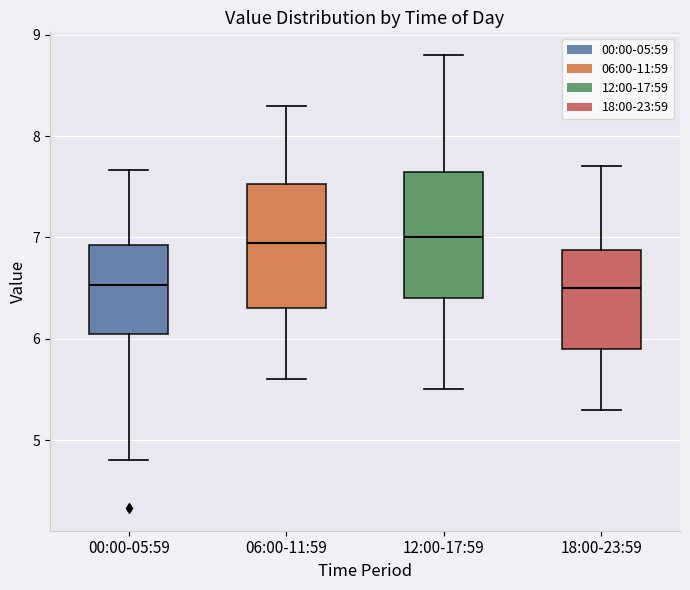

Reading left to right, read every box against the y-axis: the position of its median line, the range the box covers, and the ends of its whiskers. The values are not printed on the chart, so give them approximately, as read against the axis.

00:00-05:59: median 6.5, box 6.1 to 6.9, whiskers 4.8 to 7.7
06:00-11:59: median 7.0, box 6.3 to 7.5, whiskers 5.6 to 8.3
12:00-17:59: median 7.0, box 6.4 to 7.7, whiskers 5.5 to 8.8
18:00-23:59: median 6.5, box 5.9 to 6.9, whiskers 5.3 to 7.7